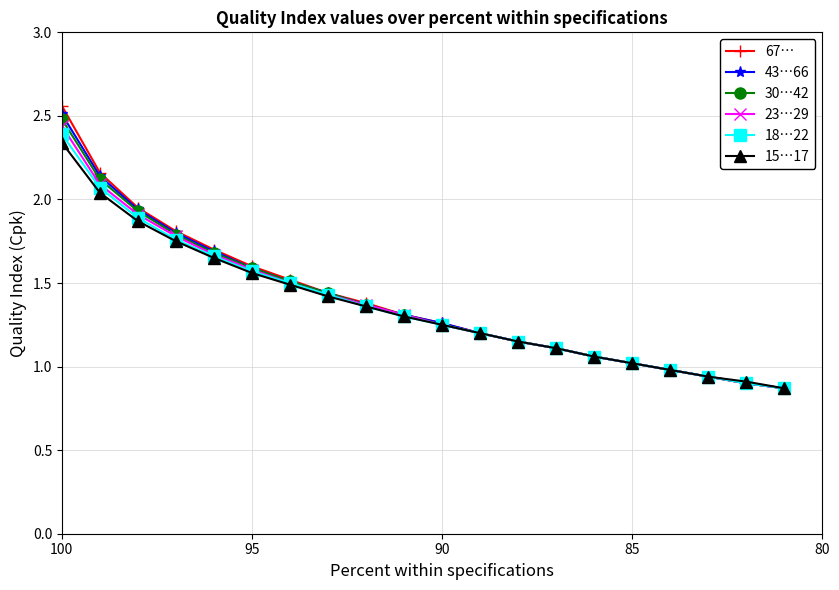

What is the average value of the 30…42 series?

1.4